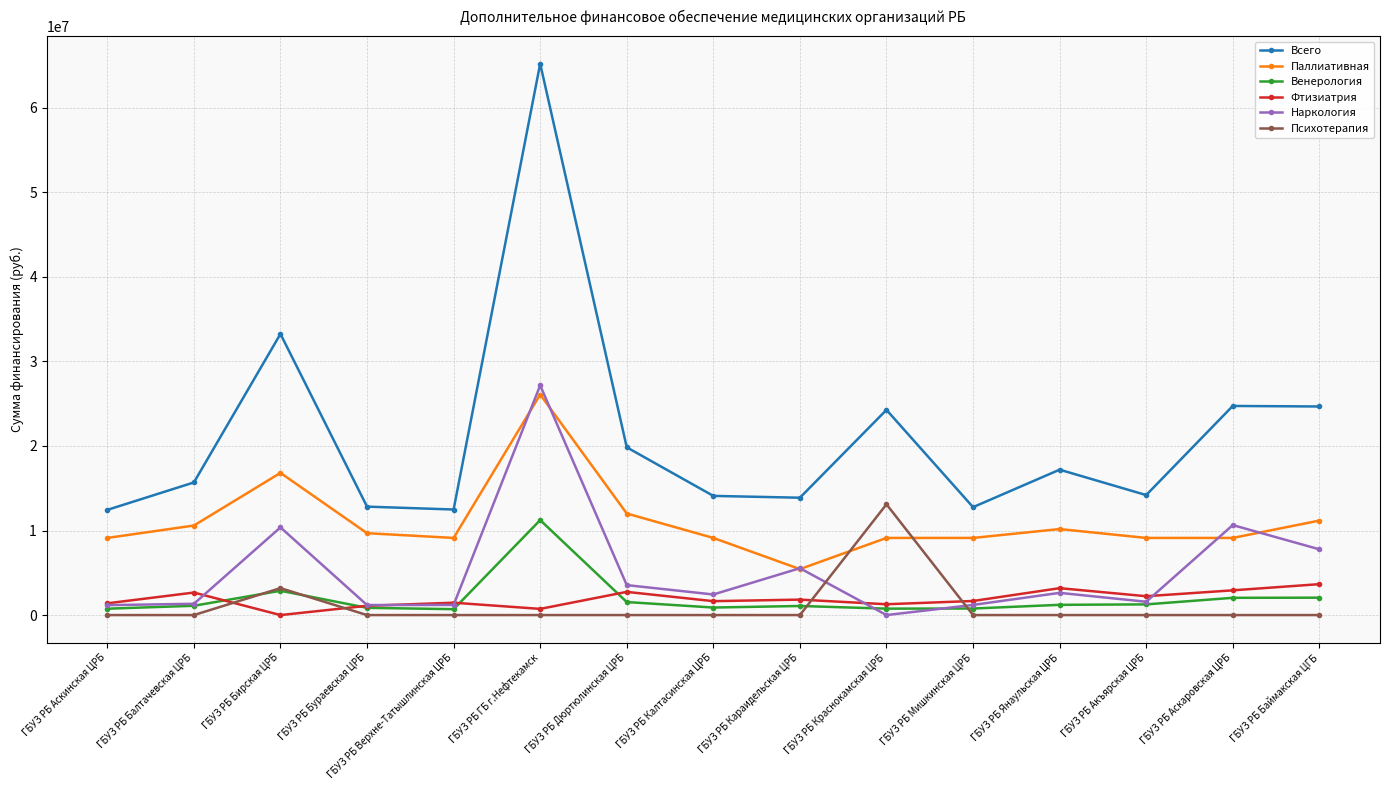

What is the highest value of the Психотерапия series?

13102497.5